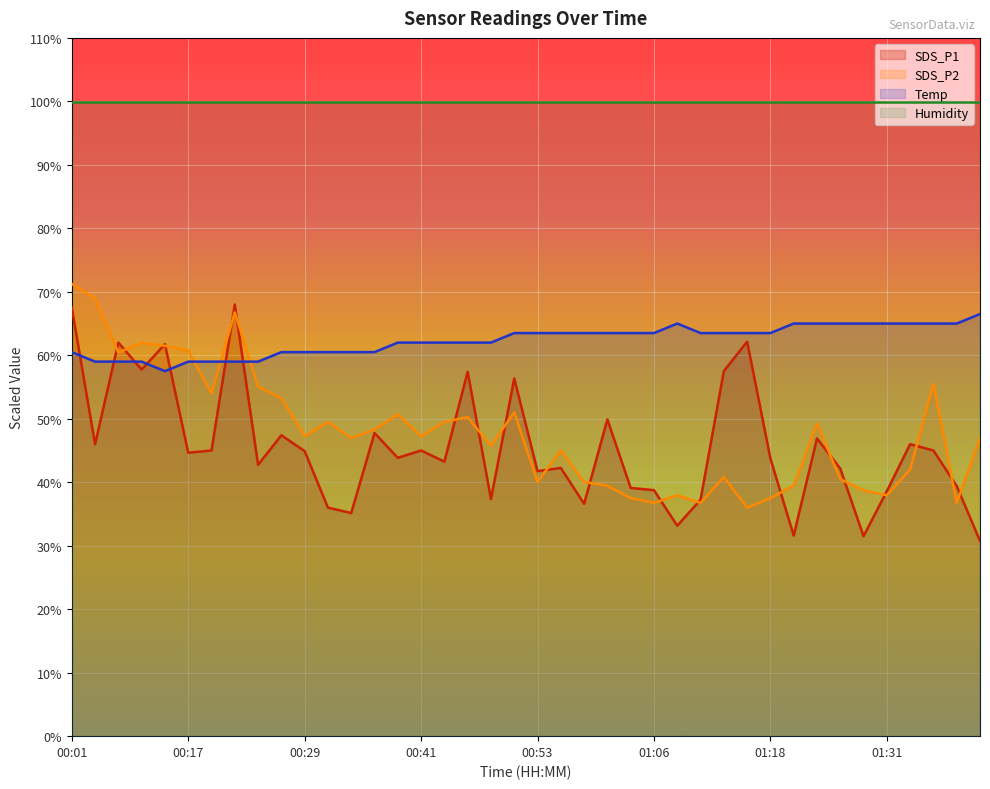

Which series has the largest total across all categories?

Humidity